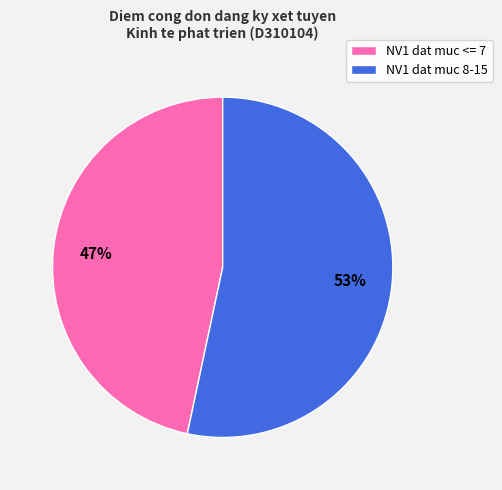

What is the largest slice in the pie chart?

NV1 dat muc 8-15